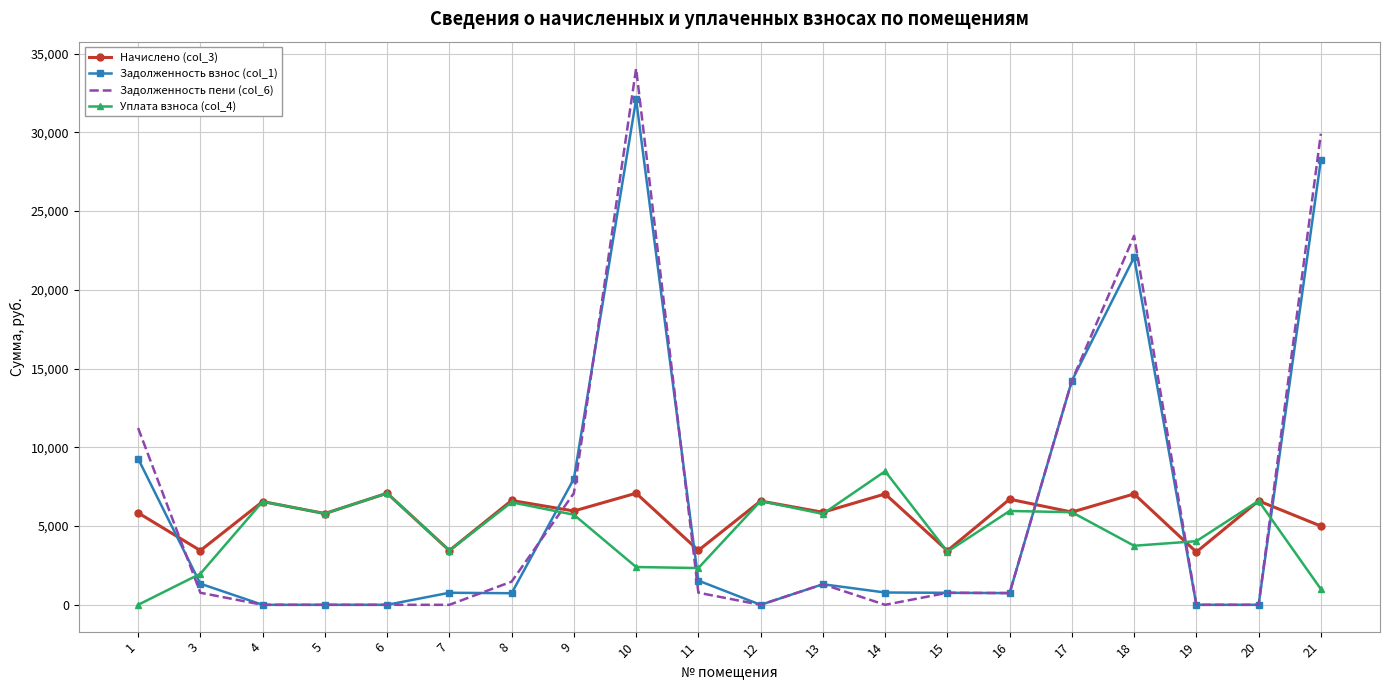

True or false: Уплата взноса (col_4) and Задолженность пени (col_6) intersect in this chart.

True